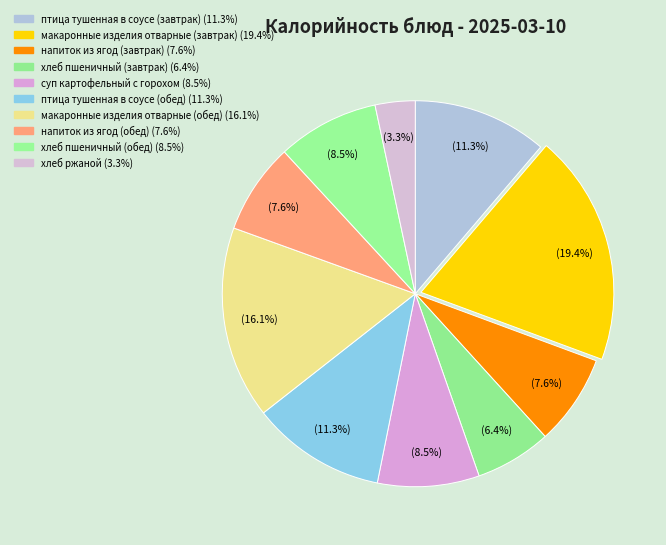

To the nearest percent, what is the difference between the хлеб ржаной and напиток из ягод (завтрак) slice percentages?

4%